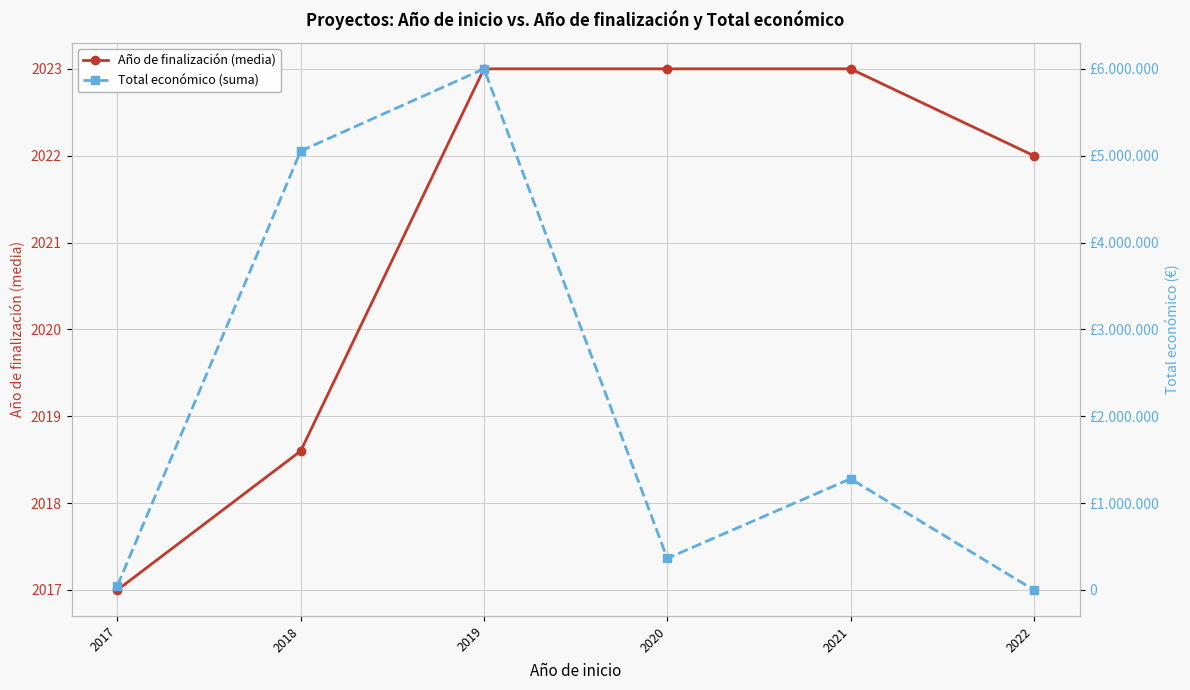

Count the number of categories in the chart.

6